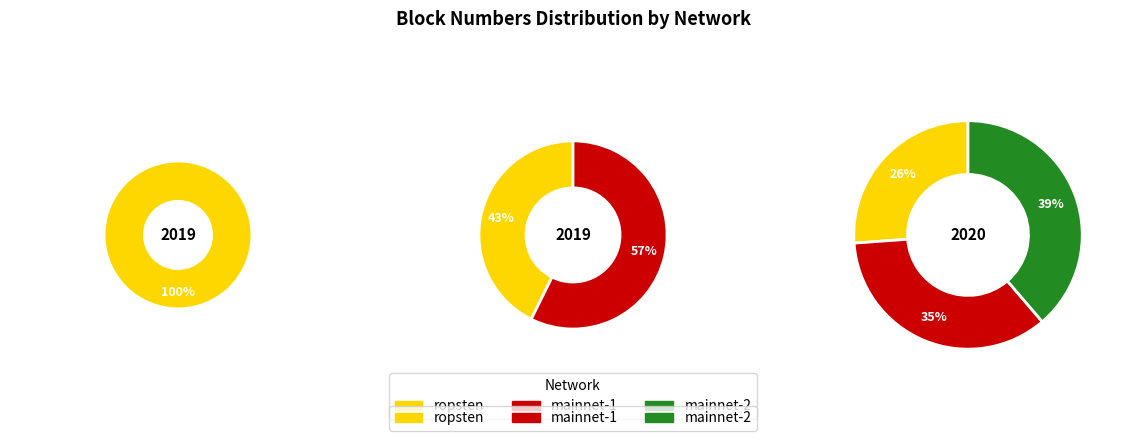

True or false: mainnet-2 (9645282) accounts for 39% of the total.

True